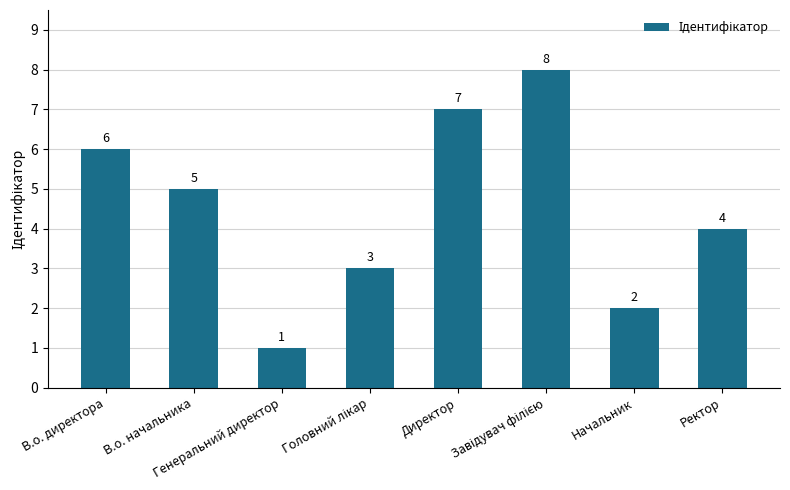

What is the change in value from Директор to Начальник?

-5